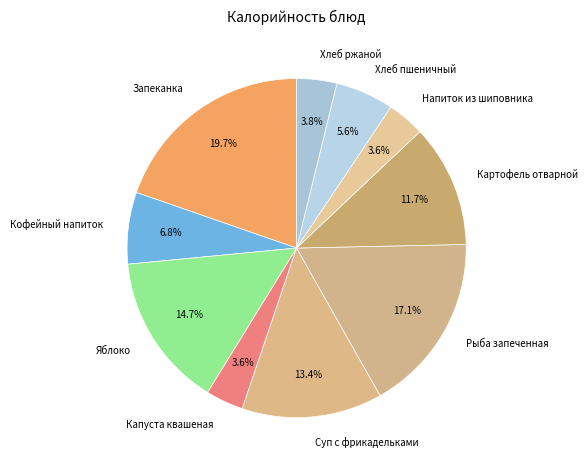

To the nearest percent, what percentage of the pie is Рыба запеченная?

17%